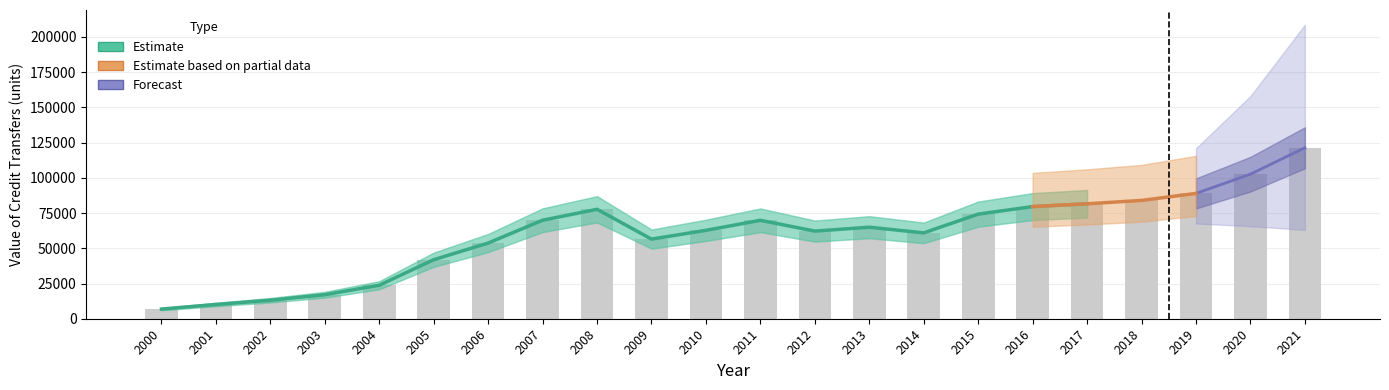

Which label corresponds to the smallest value in the chart?

2000